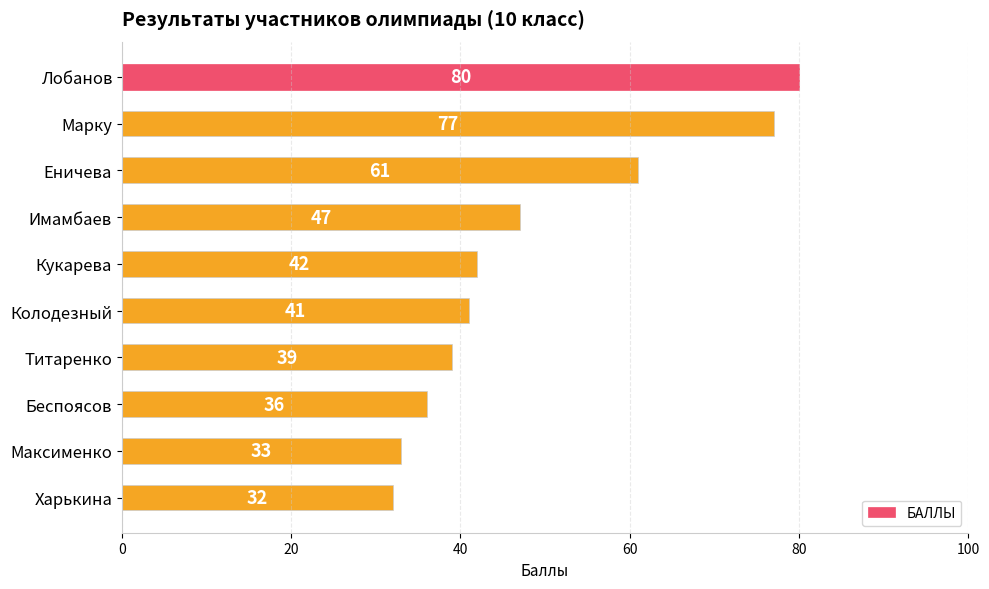

List the labels in order of value, smallest first.

Харькина, Максименко, Беспоясов, Титаренко, Колодезный, Кукарева, Имамбаев, Еничева, Марку, Лобанов